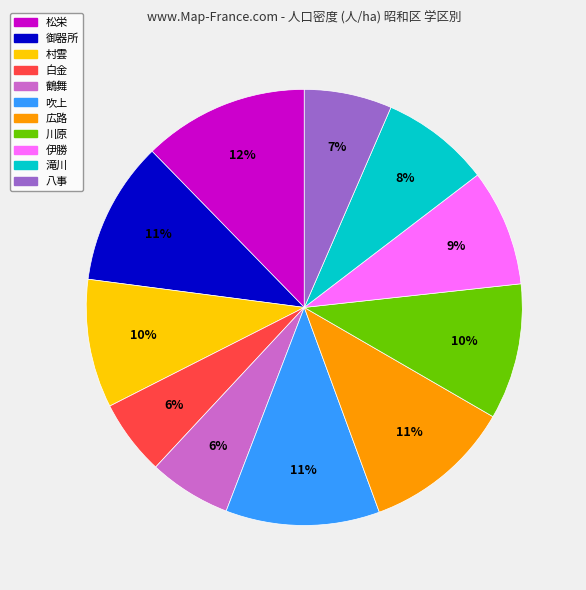

What is the ratio of the value at 滝川 to the value at 川原?

0.8